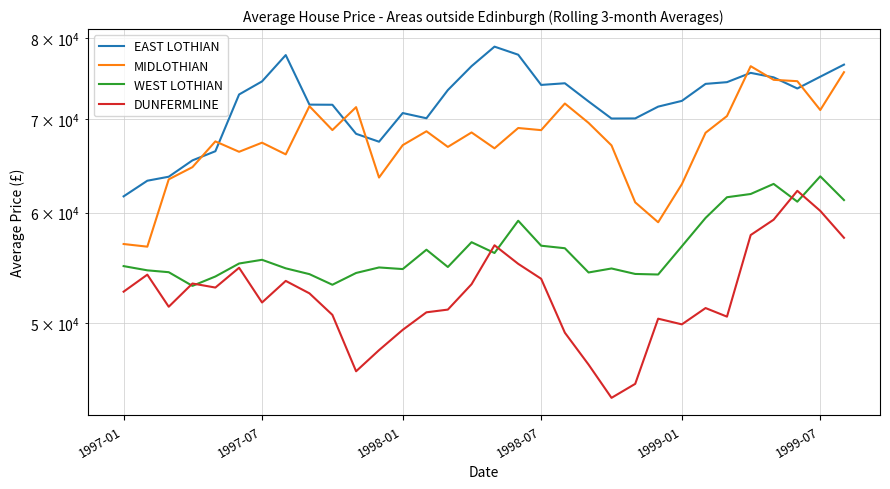

Which series has the widest spread of values?

MIDLOTHIAN